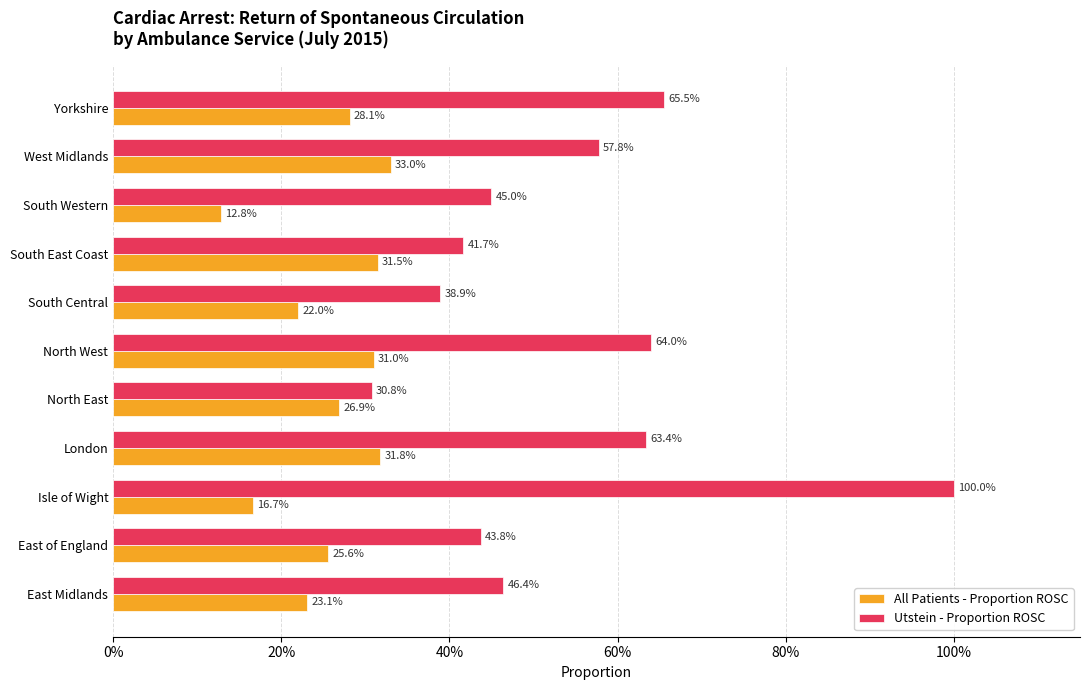

What are all the series names shown in the legend?

All Patients - Proportion ROSC, Utstein - Proportion ROSC